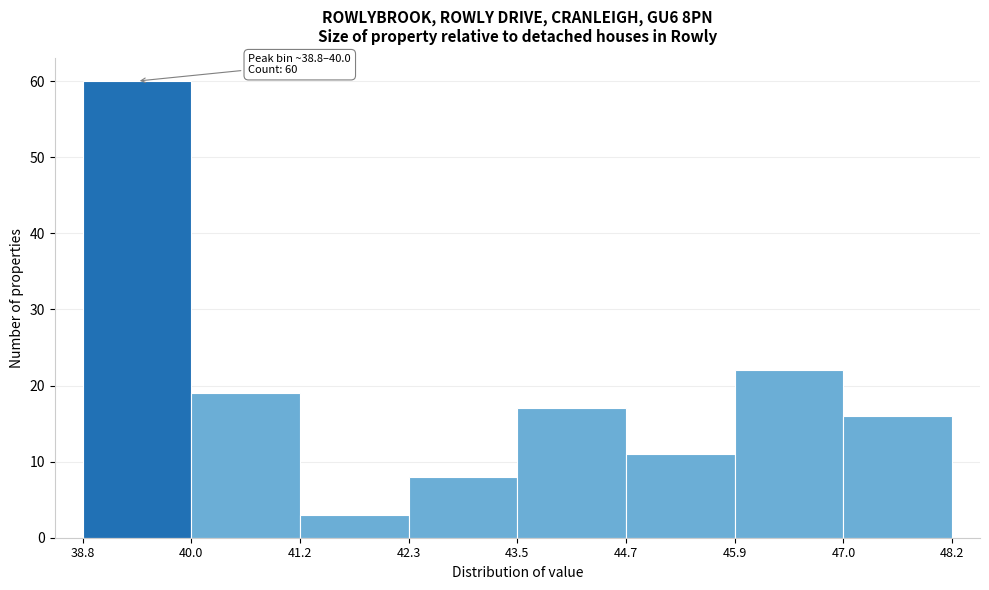

Over which range of the x-axis is the bar tallest?

38.8 to 40.0